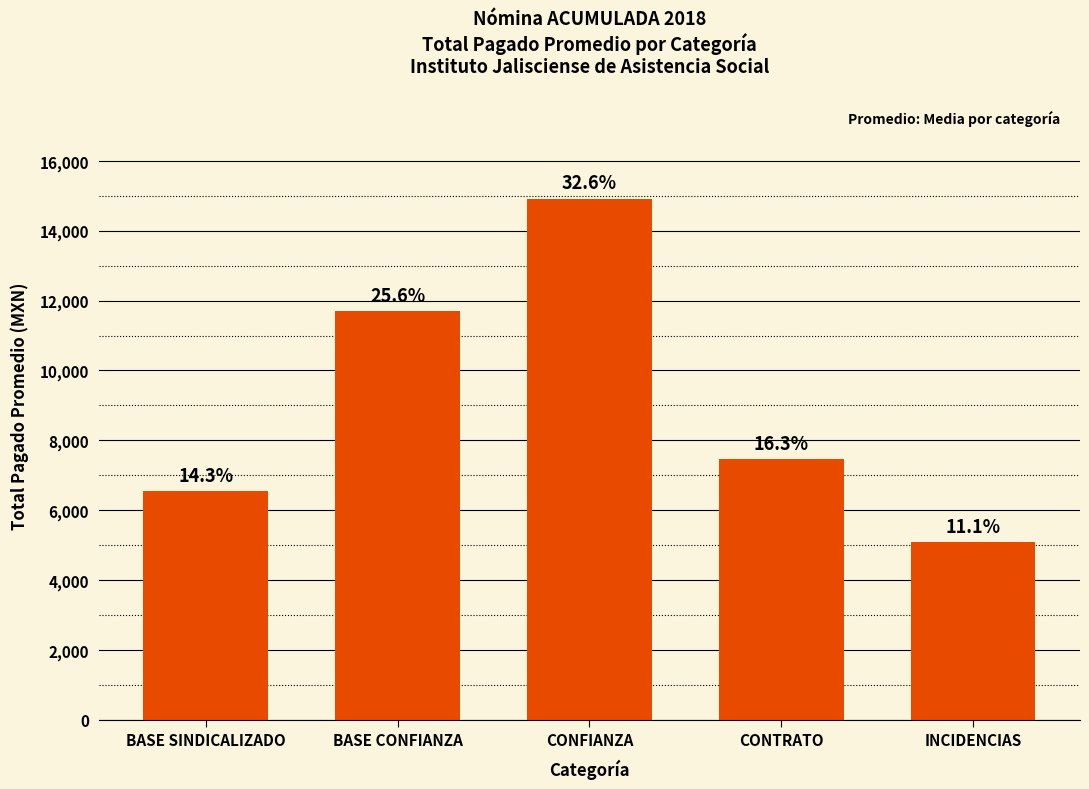

Where does the data first go above 7459?

BASE CONFIANZA